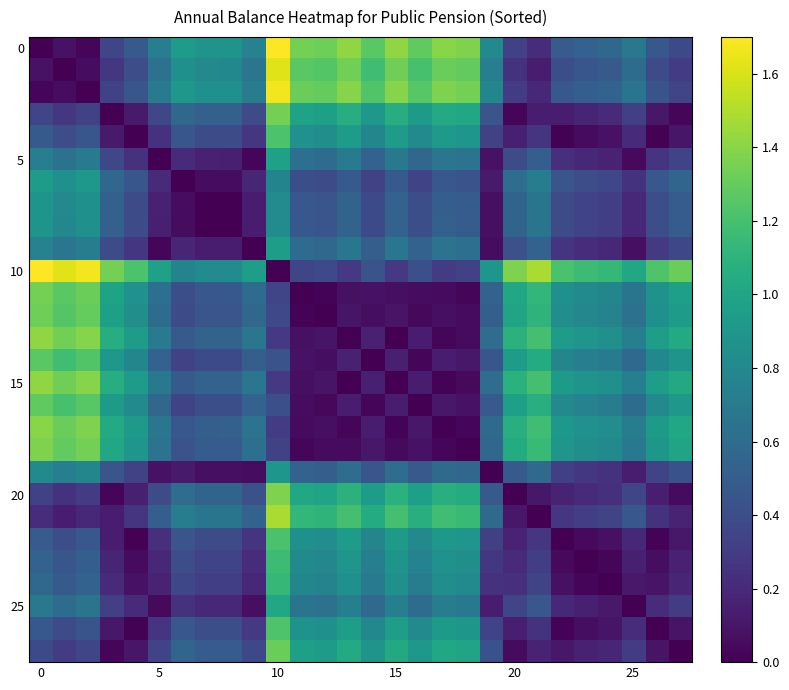

What is the maximum value shown in the chart?

1.7